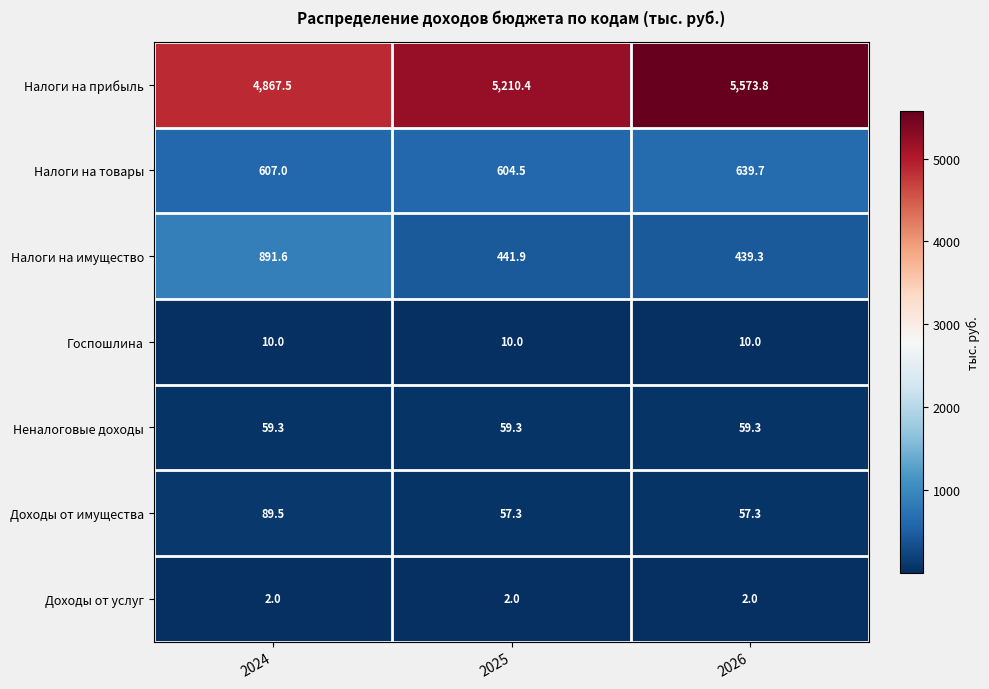

What value does the Доходы от имущества series have at 2024?

89.5